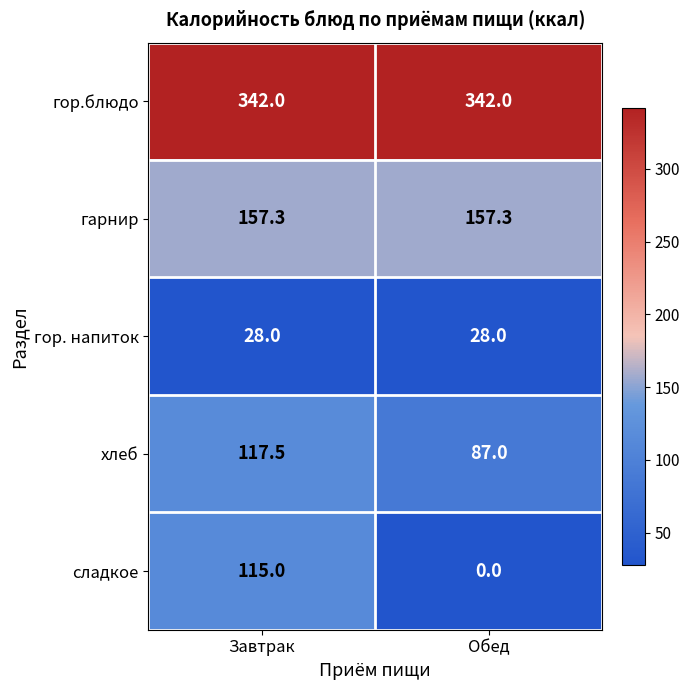

Reading left to right, extract all data points from this chart.

гор.блюдо: 342.0	342.0
гарнир: 157.3	157.3
гор. напиток: 28.0	28.0
хлеб: 117.5	87.0
сладкое: 115.0	0.0